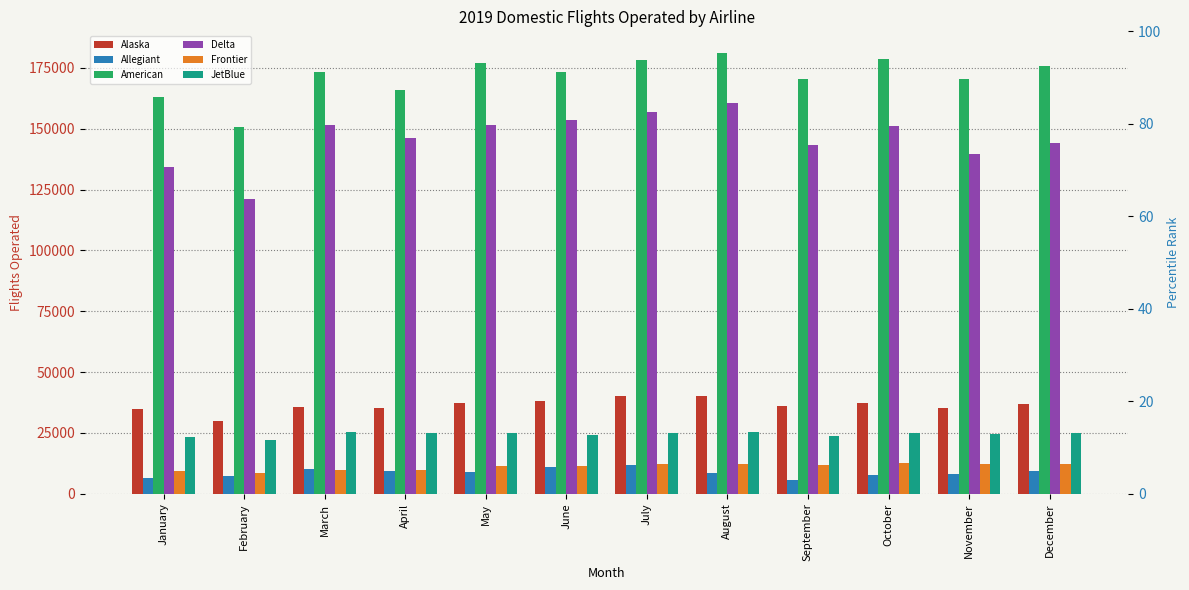

True or false: Allegiant has a value of 9311 at December.

True